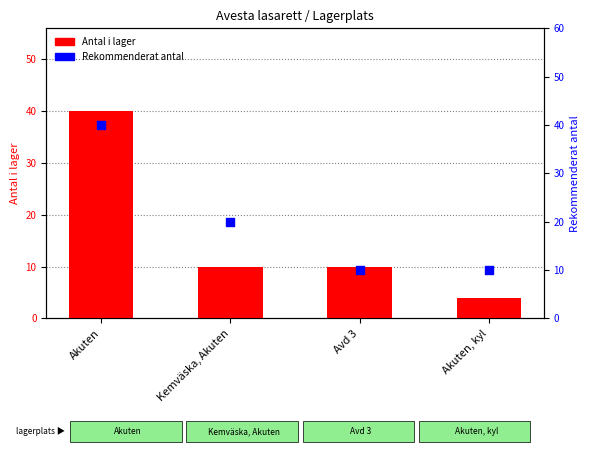

Which series has the largest total across all categories?

Rekommenderat antal